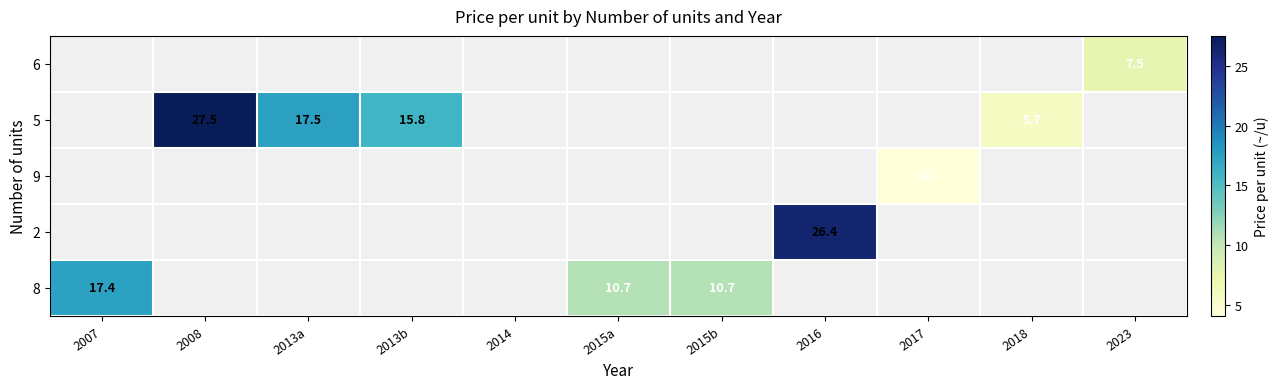

True or false: 8 has a value of 6.5 at 2015b.

False